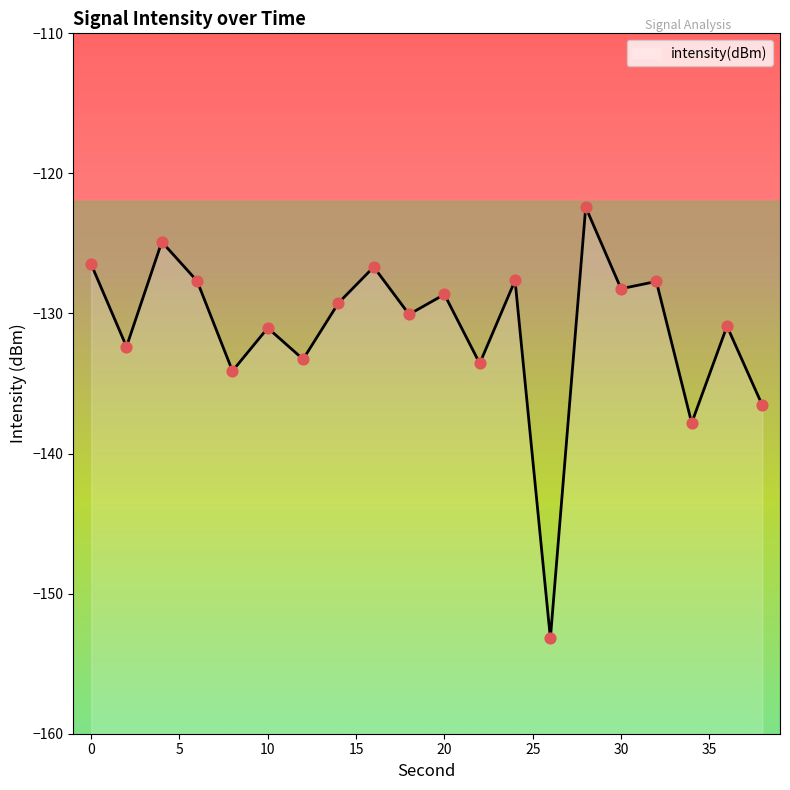

Between 26 and 10, which is larger?

10